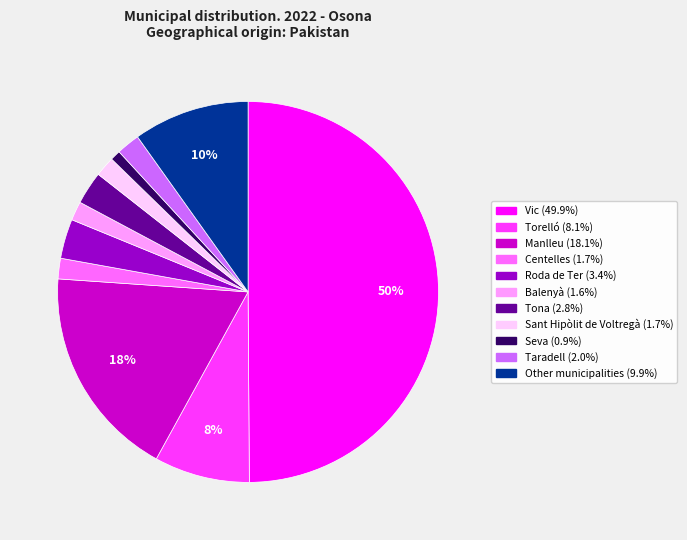

Which category has the smallest portion of the pie?

Seva